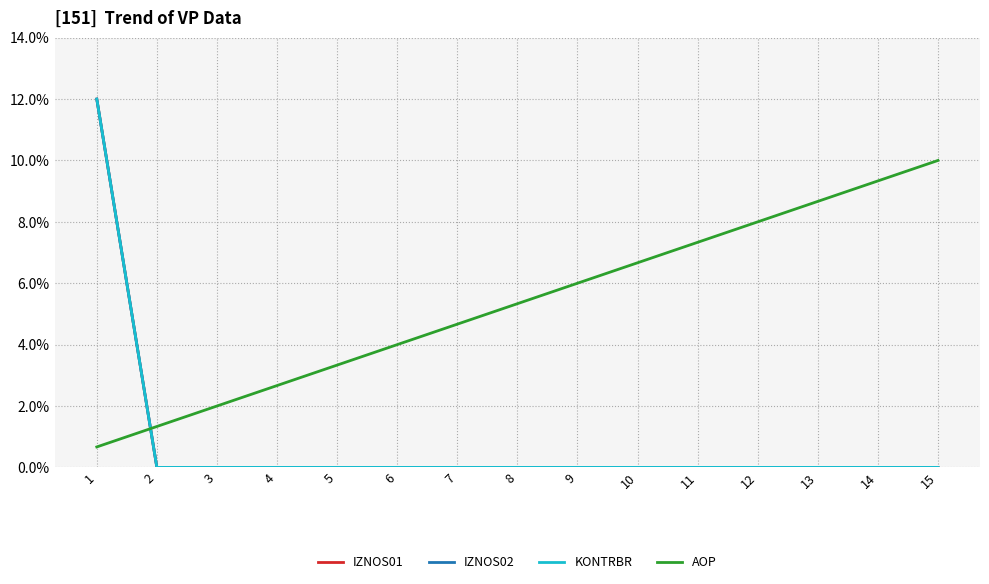

Which series has the widest spread of values?

IZNOS01